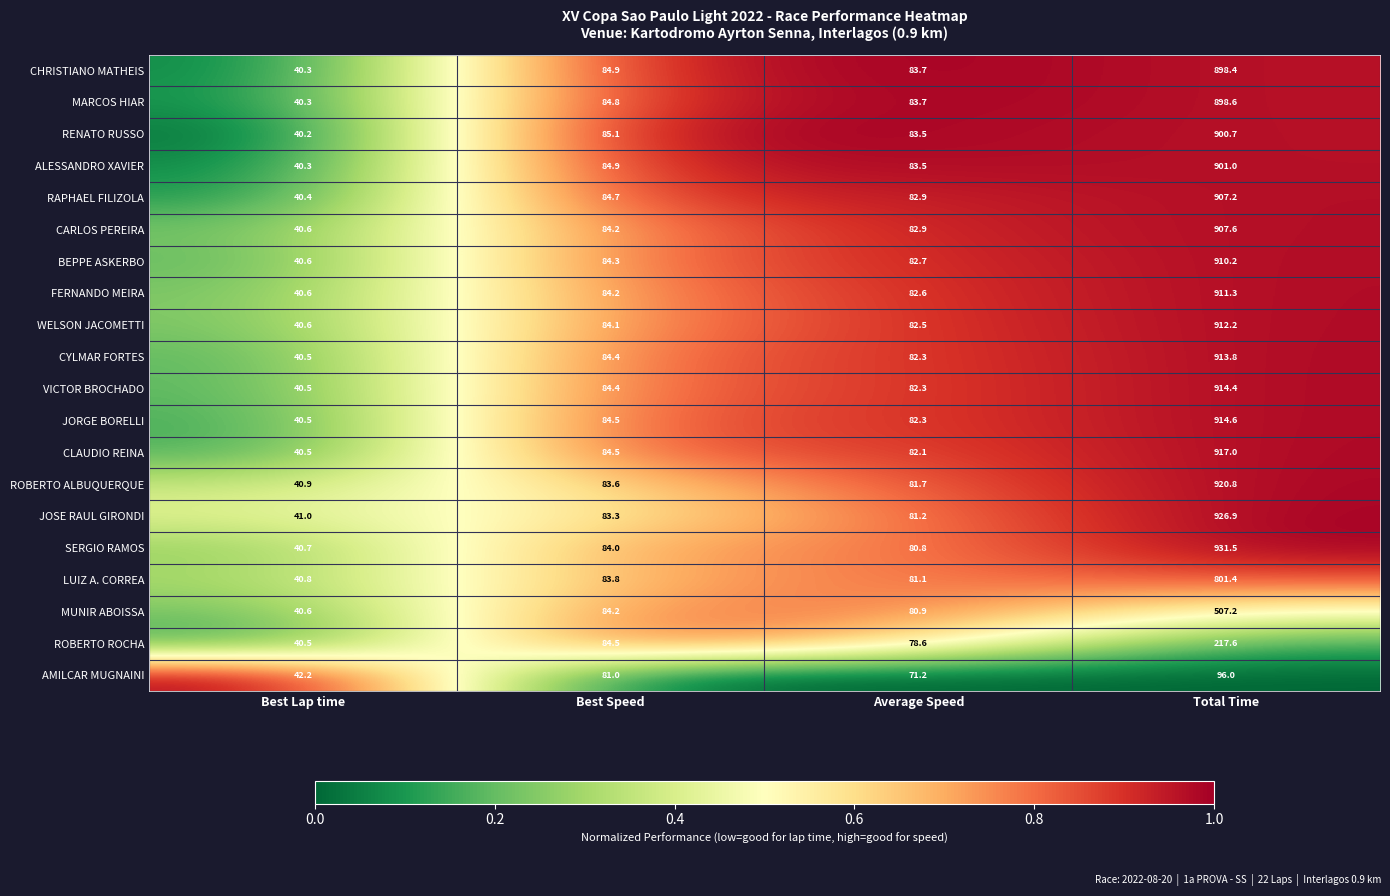

What is the total value across all series at Average Speed?

1632.5